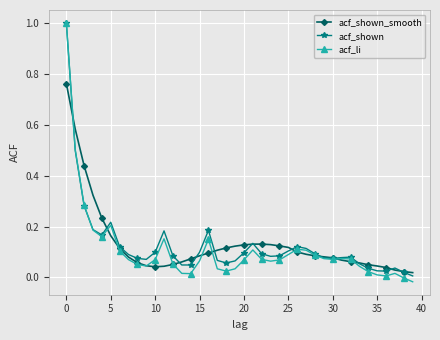

True or false: acf_li has more than 0 points higher than both neighbors.

True